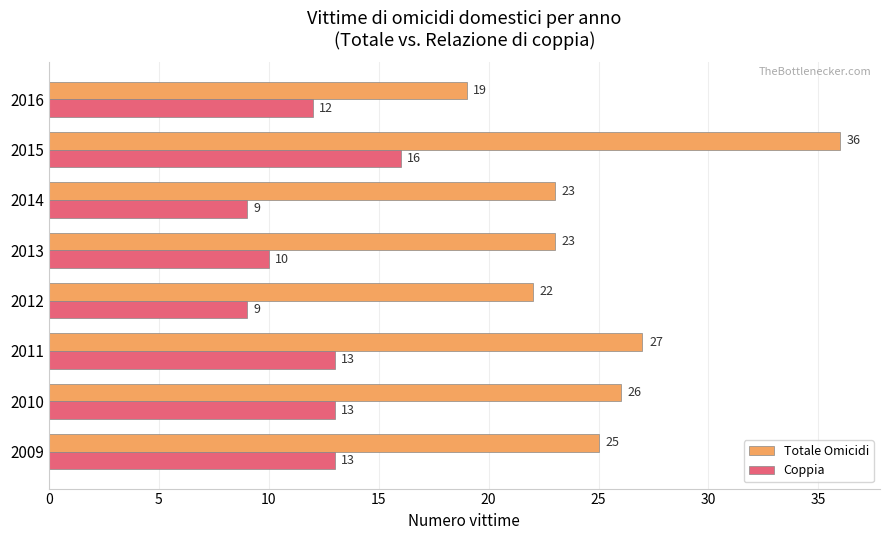

Which series has the widest spread of values?

Totale Omicidi